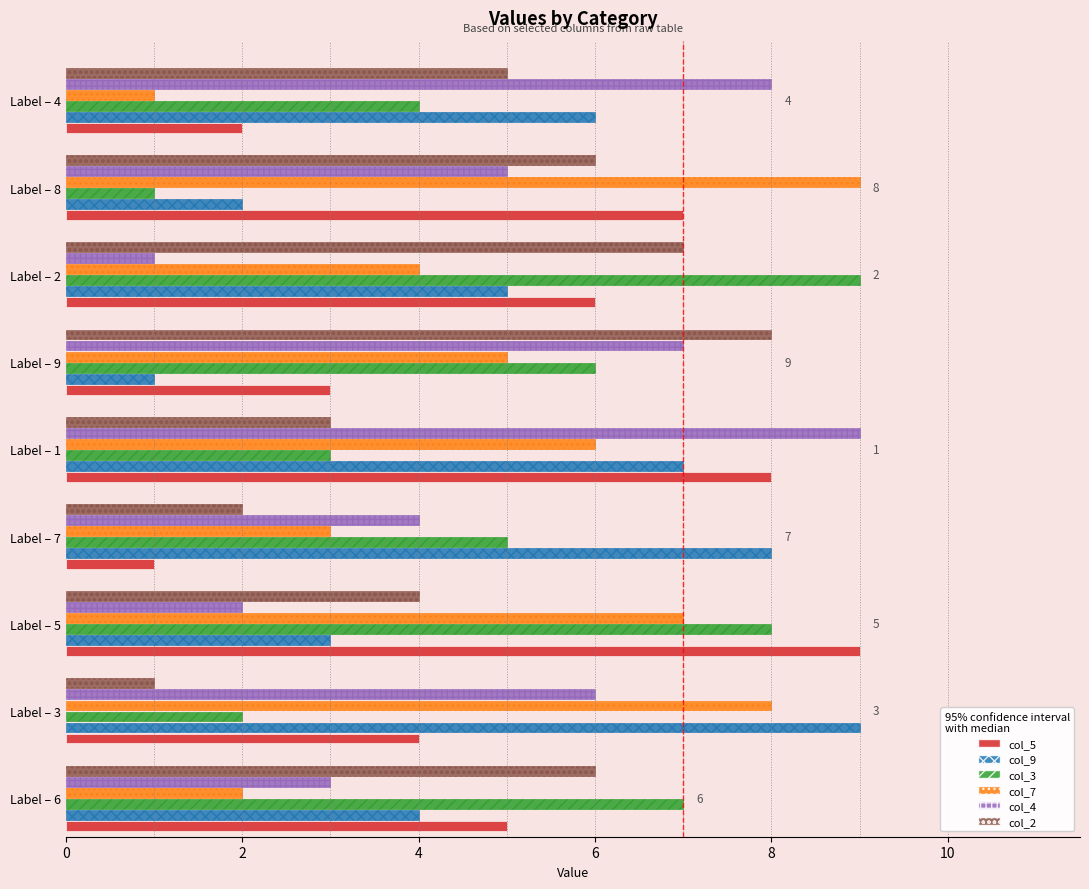

At which category is the sum across all series the highest?

Label – 1